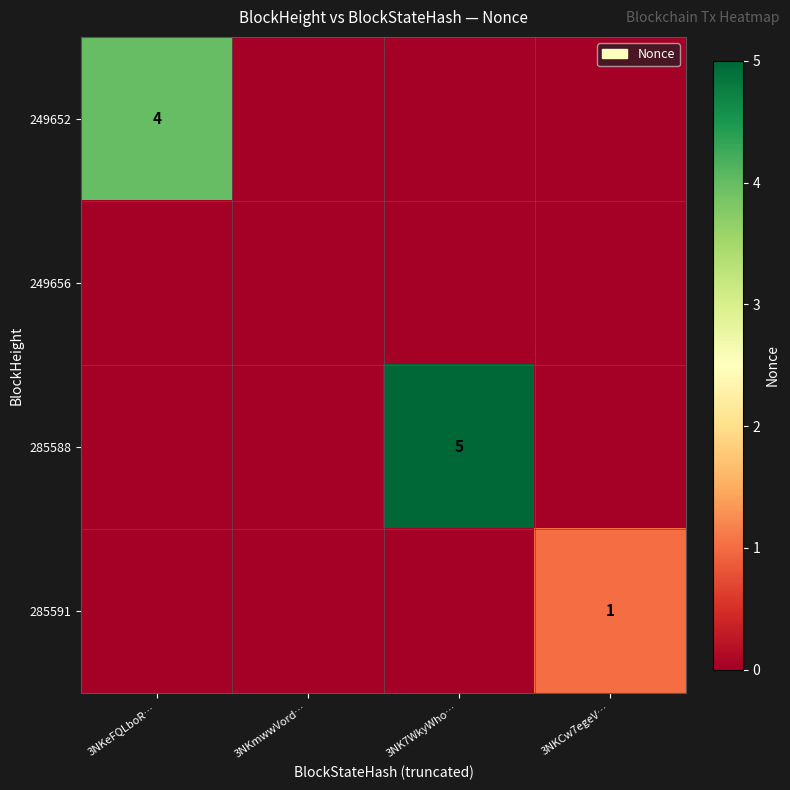

The value of 249652 at 3NKeFQLboR… is 4. True or false?

True